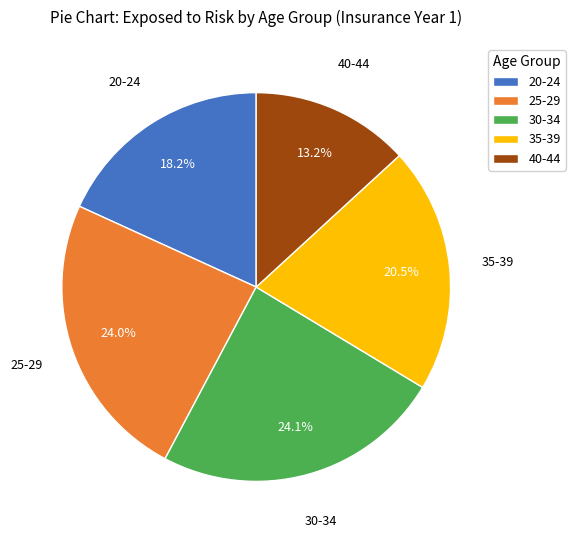

Does any single category account for the majority?

No